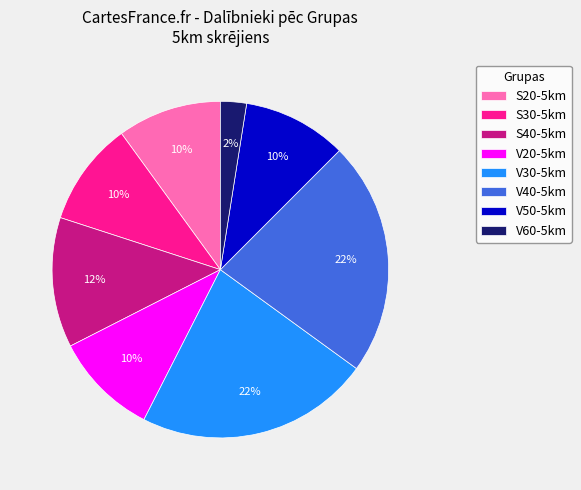

Which slice is the smallest?

V60-5km